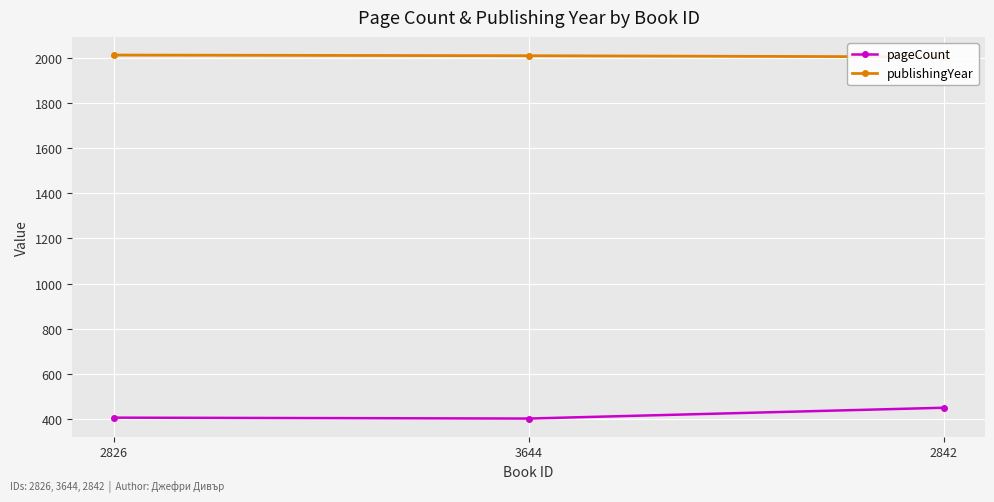

Where does the publishingYear series first go above 2012?

2826